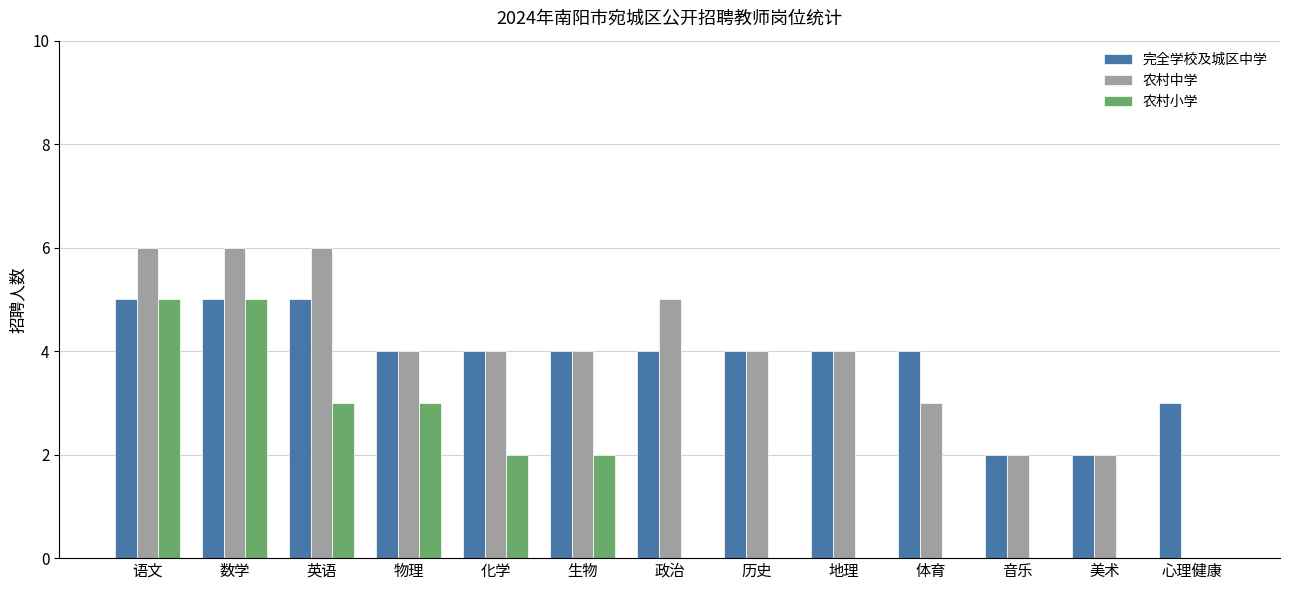

What is the highest value of the 农村小学 series?

5